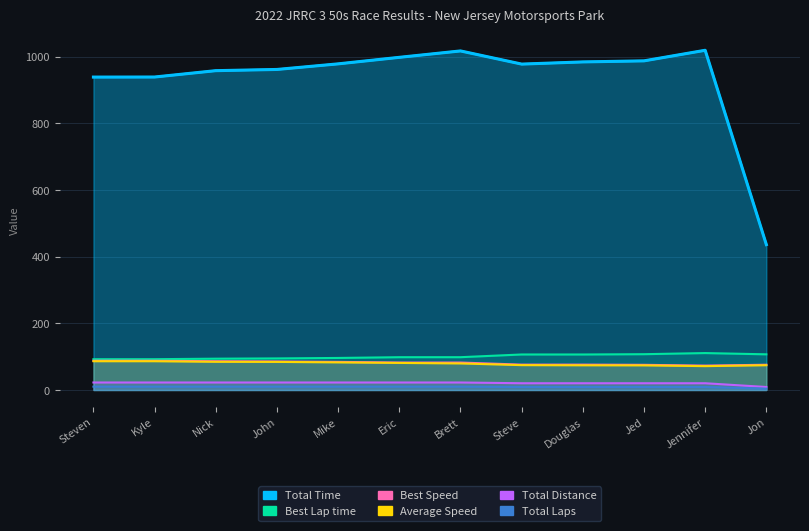

What are all the series names shown in the legend?

Total Laps, Total Time, Best Lap time, Best Speed, Average Speed, Total Distance